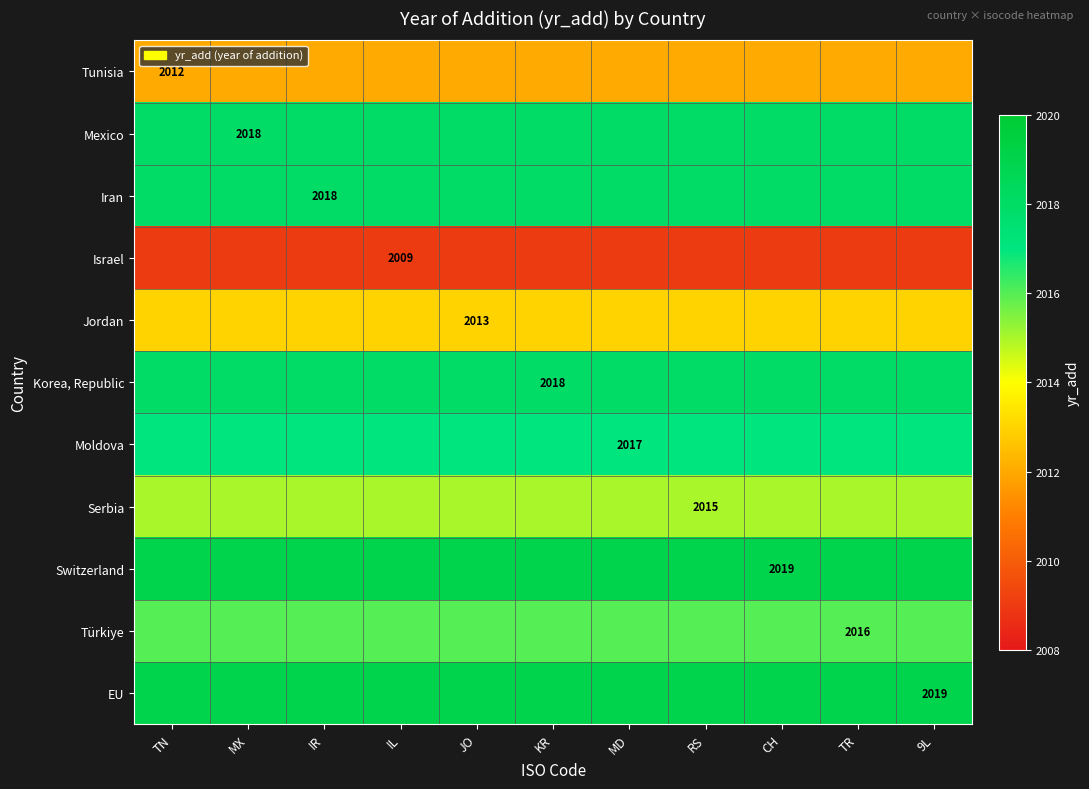

True or false: Türkiye has a value of 1194 at TR.

False